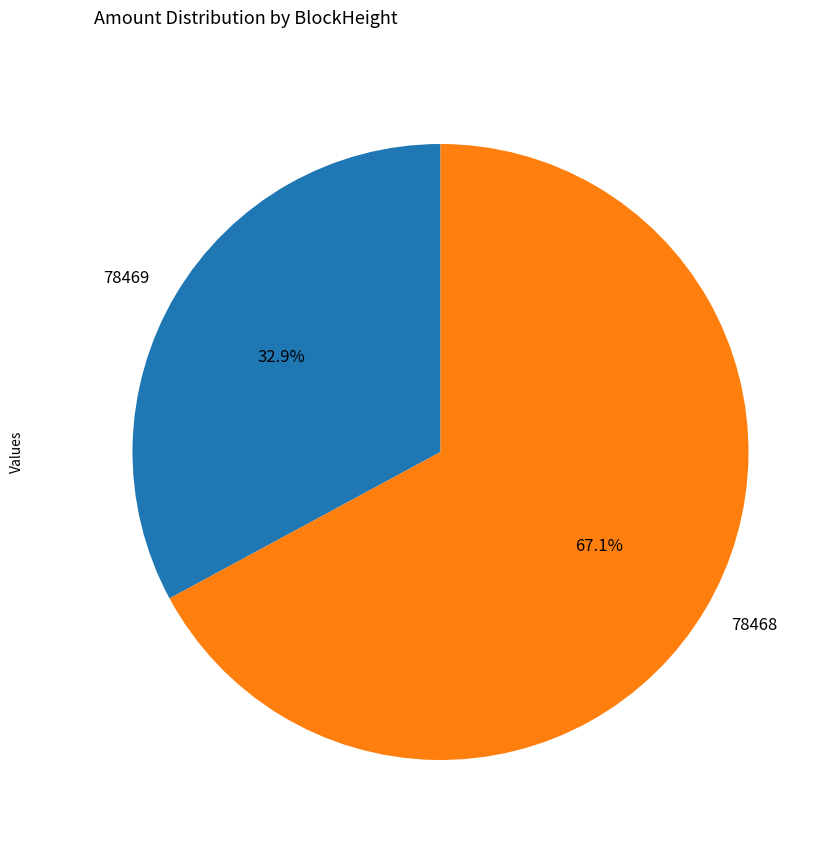

Is there any slice that represents more than half of the pie?

Yes